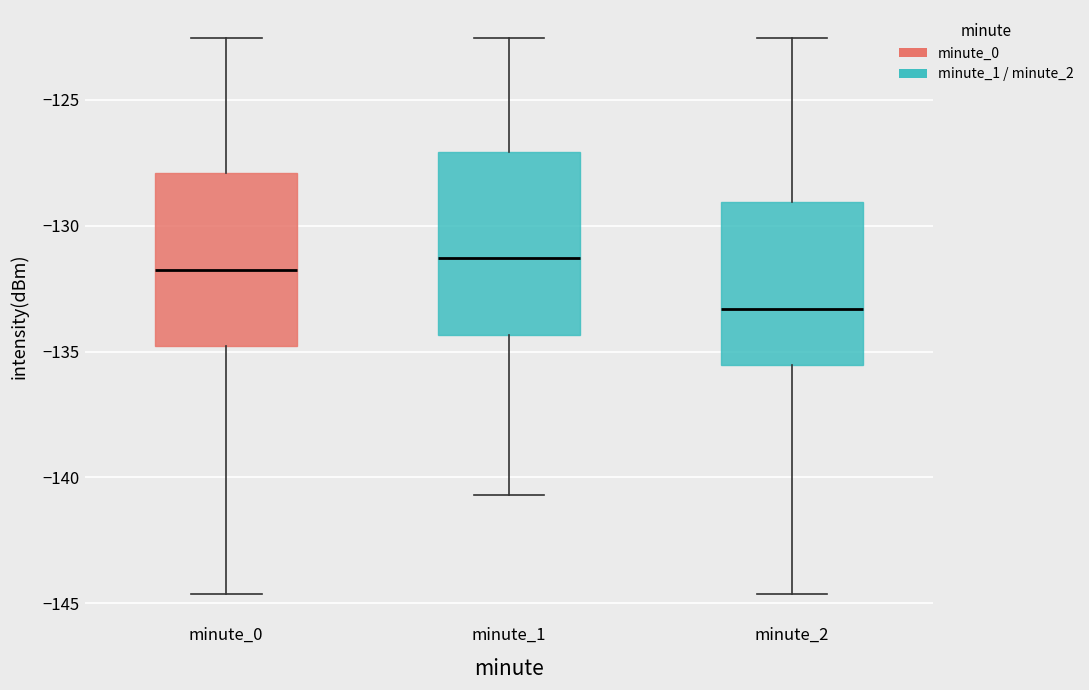

Reading left to right, read every box against the y-axis: the position of its median line, the range the box covers, and the ends of its whiskers. The values are not printed on the chart, so give them approximately, as read against the axis.

minute_0: median -132.0, box -135.0 to -128.0, whiskers -144.5 to -122.5
minute_1: median -131.5, box -134.5 to -127.0, whiskers -140.5 to -122.5
minute_2: median -133.5, box -135.5 to -129.0, whiskers -144.5 to -122.5